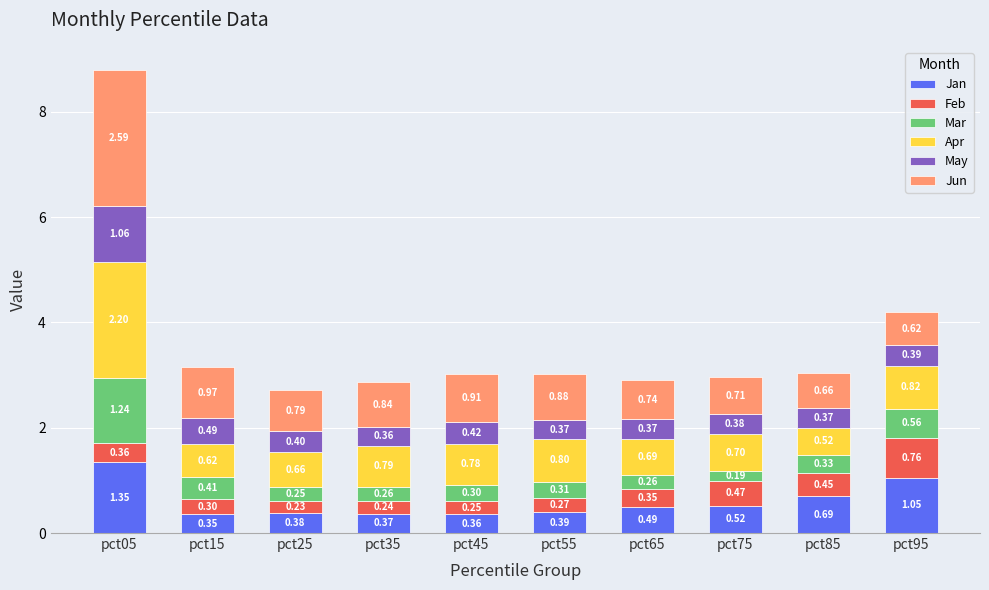

At which category is the sum across all series the highest?

pct05